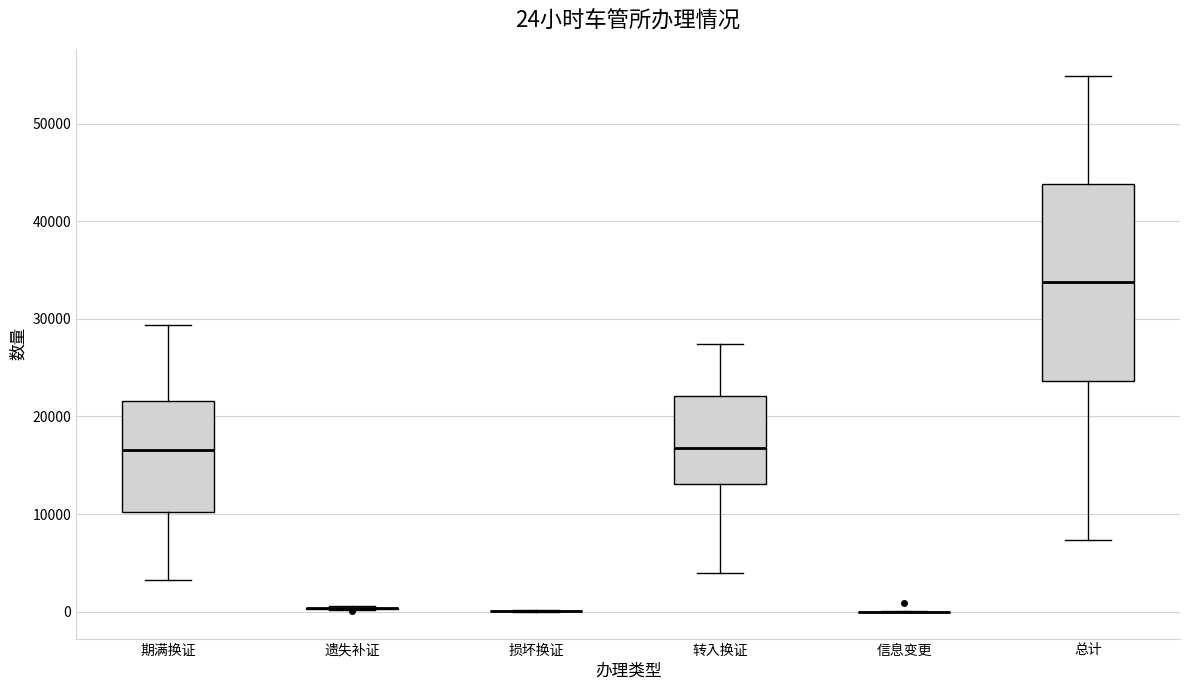

Which box is the tallest, from its lower edge to its upper edge?

总计